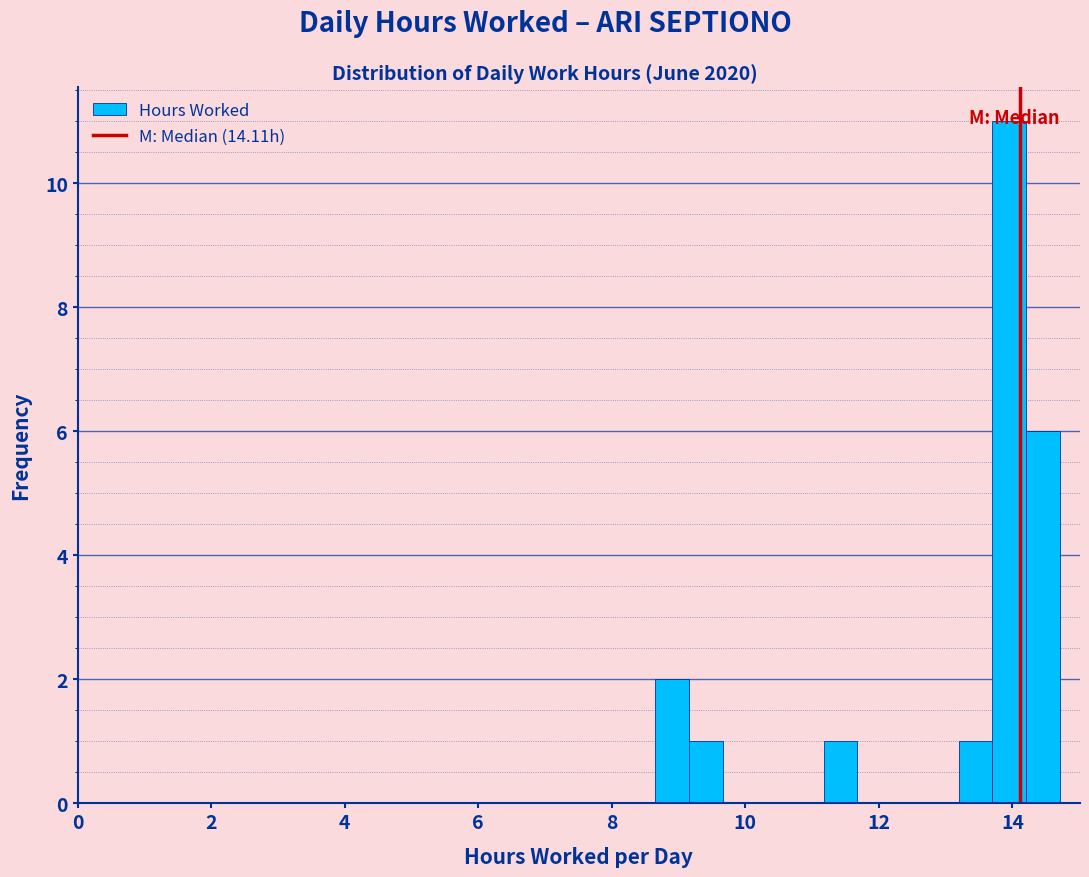

Around what value on the x-axis is the tallest bar? Give the approximate position of its centre, as read against the axis.

14.0